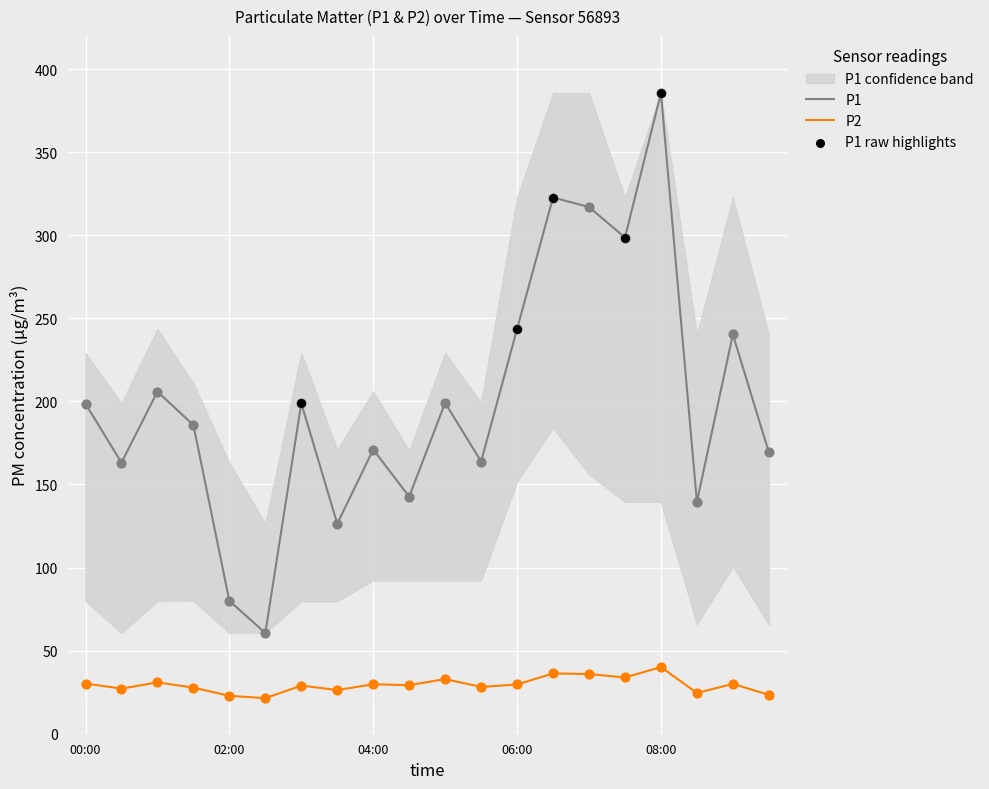

Which series contains the lowest Y value?

P2